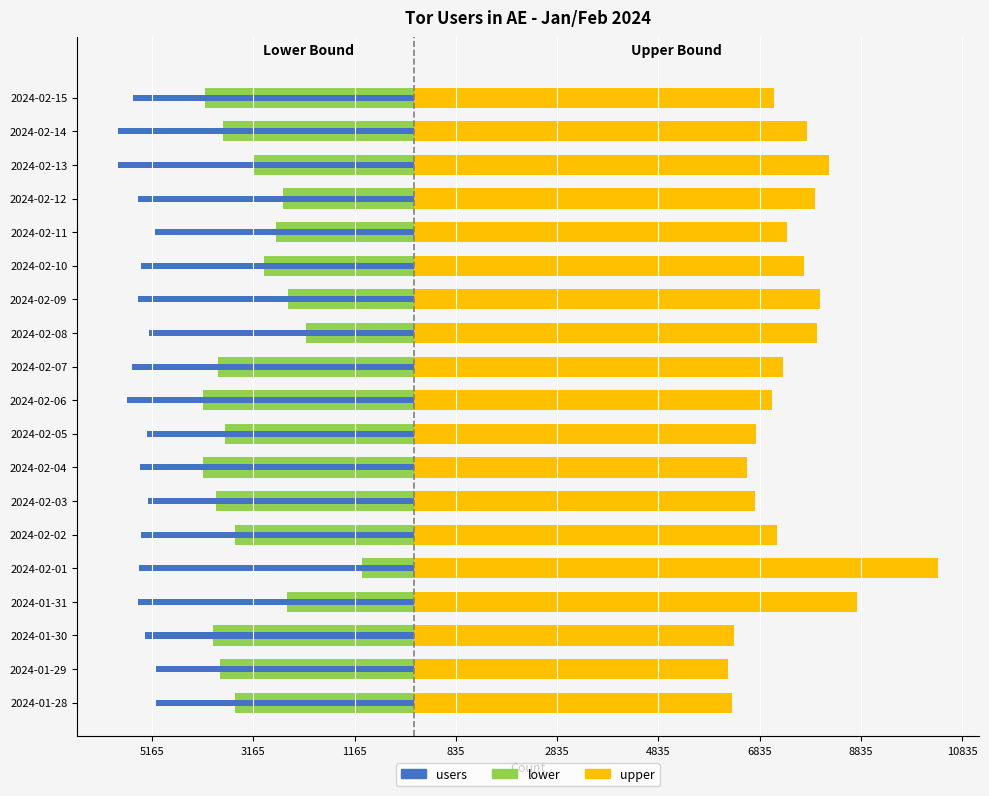

Reading left to right, what are all the values shown in this chart?

lower: -3530	-3830	-3958	-2499	-1015	-3524	-3908	-4154	-3729	-4165	-3863	-2120	-2476	-2948	-2718	-2590	-3165	-3758	-4126
upper: 6277	6207	6319	8763	10361	7179	6743	6592	6759	7079	7290	7958	8023	7717	7381	7931	8207	7761	7120
users: -5094	-5094	-5303	-5449	-5432	-5394	-5246	-5408	-5276	-5672	-5570	-5236	-5442	-5394	-5109	-5453	-5837	-5838	-5551